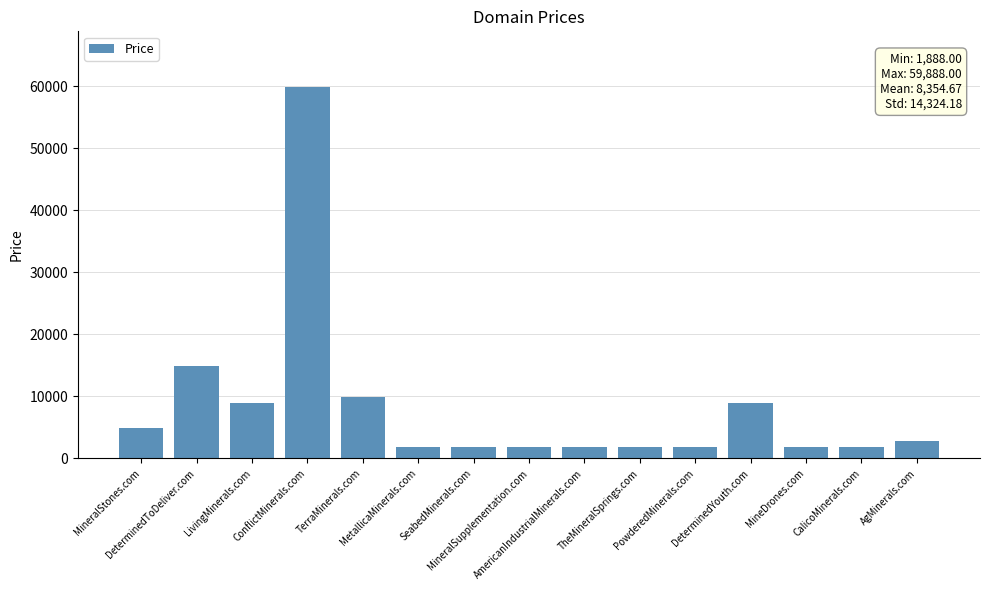

At which category does the chart reach its peak across all series?

ConflictMinerals.com